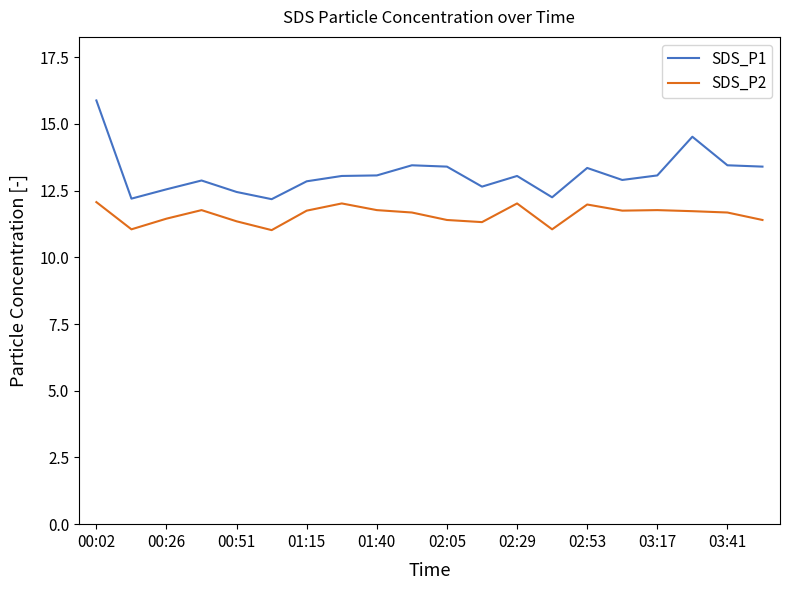

List the series in order of their overall mean, lowest first.

SDS_P2, SDS_P1